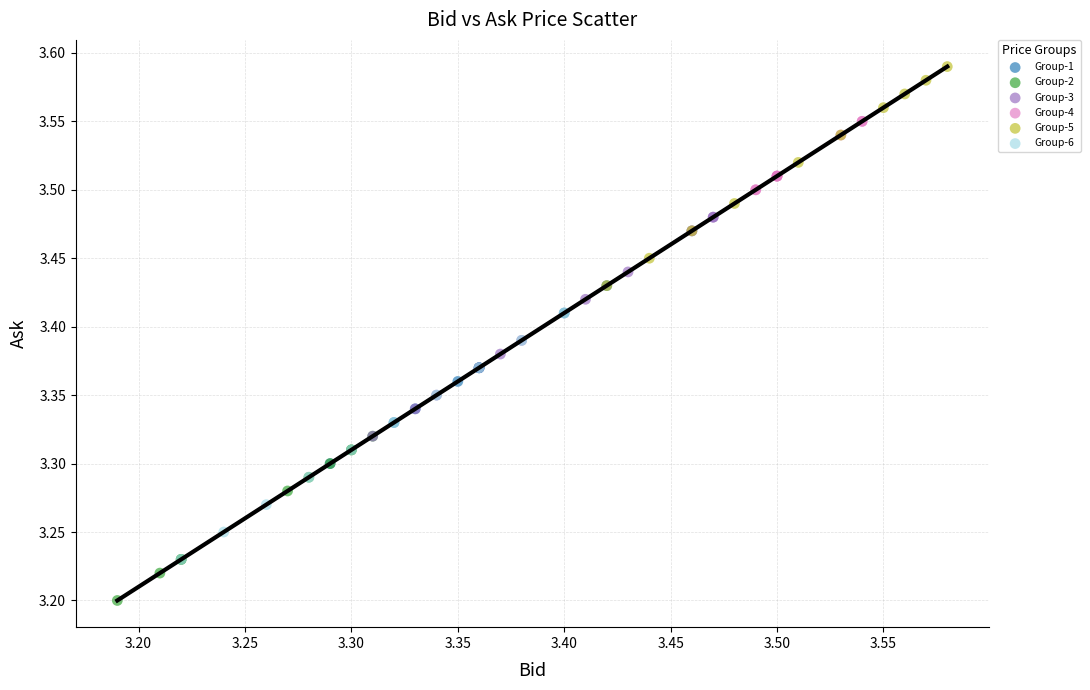

Which series reaches the minimum Y coordinate?

Group-2